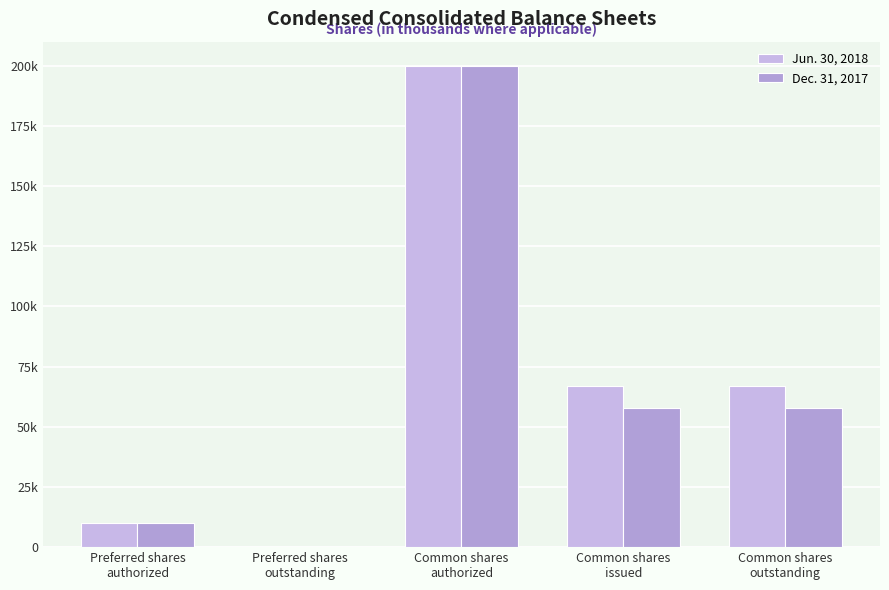

Between Common shares
authorized and Common shares
outstanding, which series saw the biggest shift?

Dec. 31, 2017